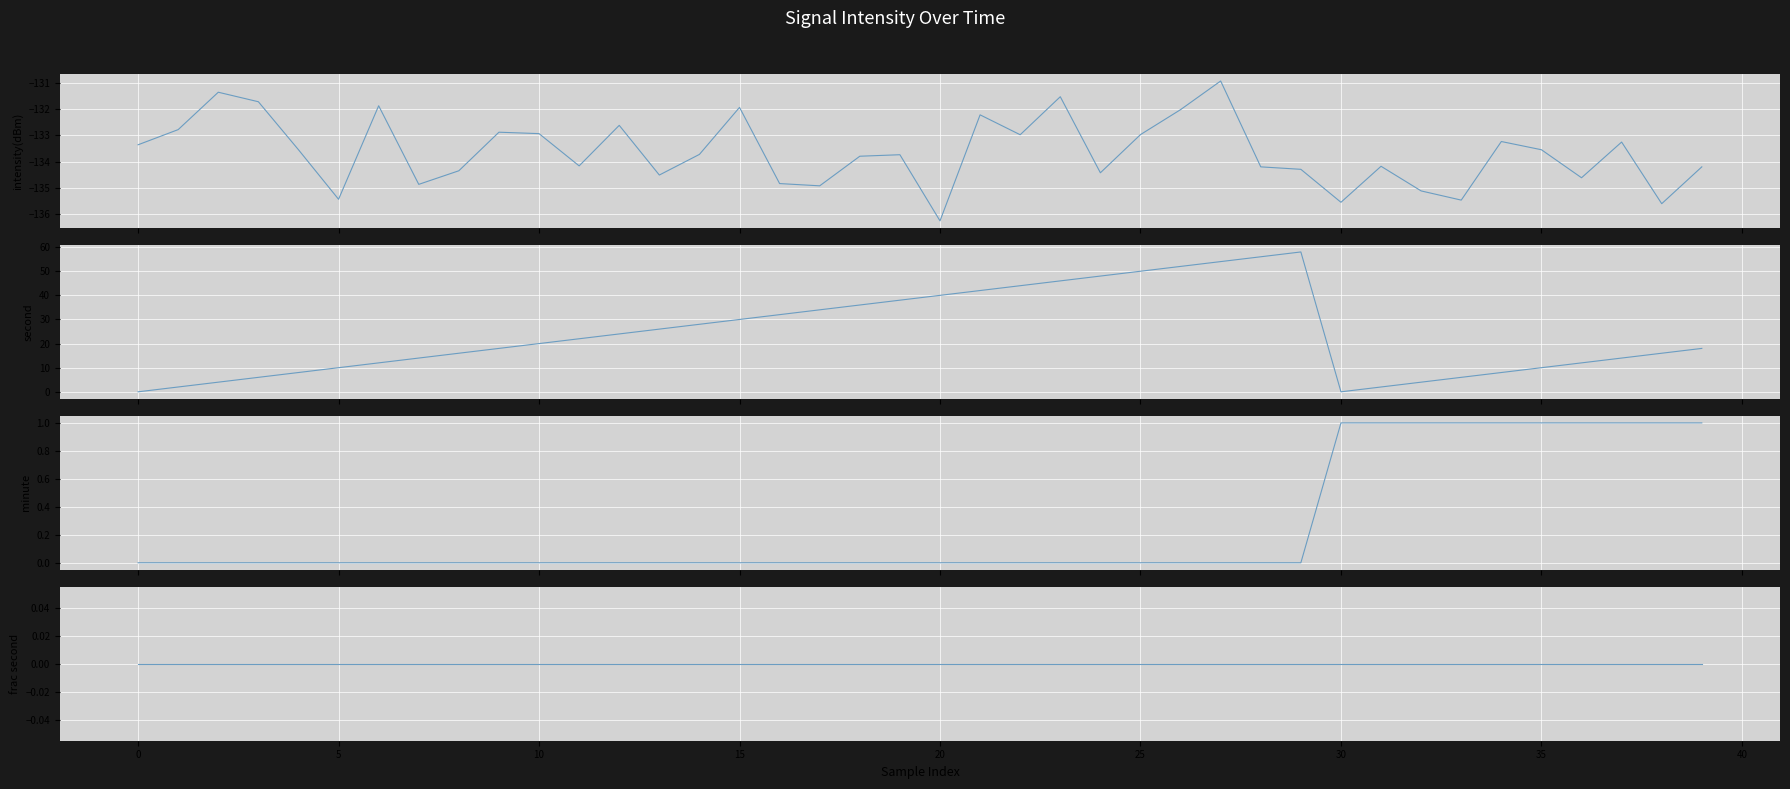

What is the maximum value for intensity(dBm)?

-130.9